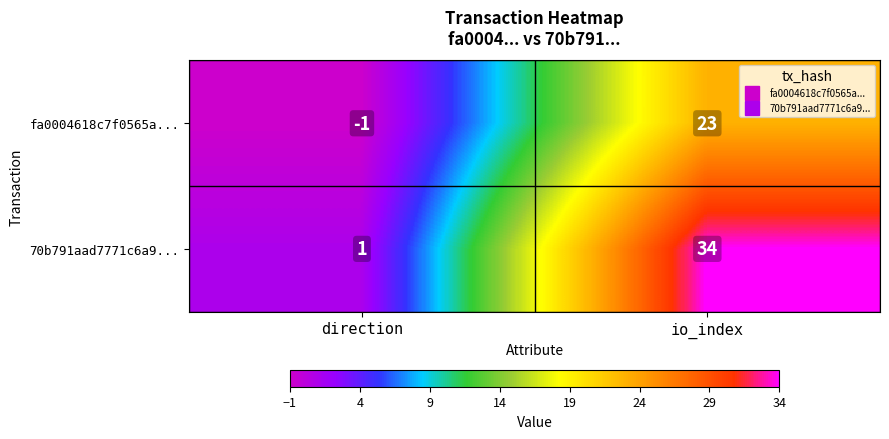

At which label is fa0004618c7f0565a... closest to 11?

direction